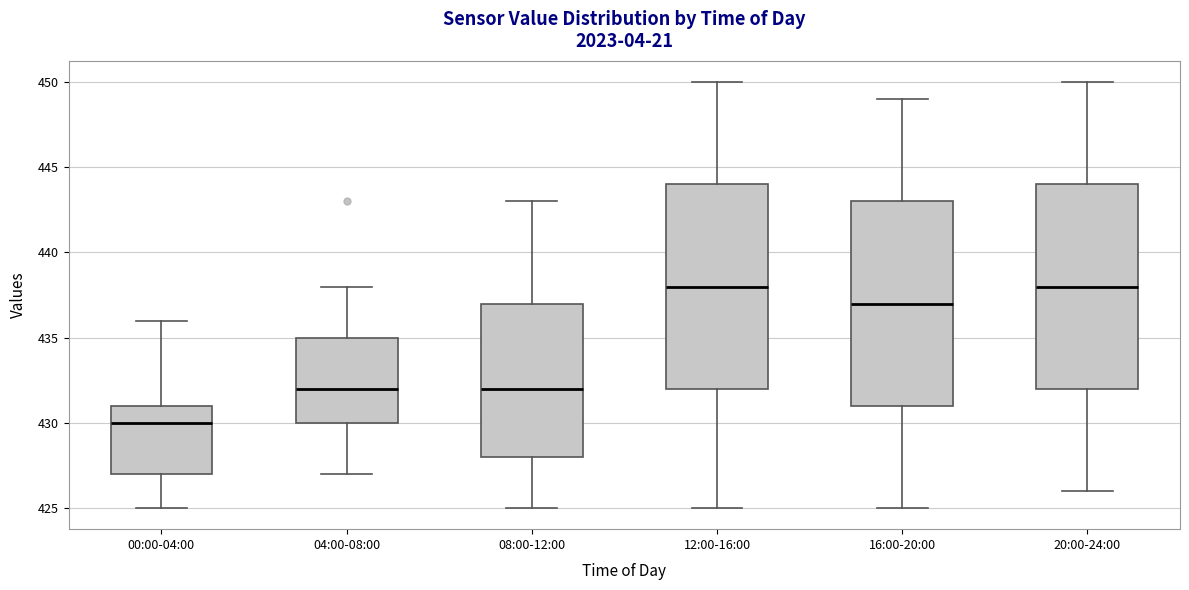

Reading left to right, transcribe this box plot: for each box, give where its median line is, the range the box spans, and where its two whiskers end, as read against the y-axis. The values are not printed on the chart, so give them approximately, as read against the axis.

00:00-04:00: median 430, box 427 to 431, whiskers 425 to 436
04:00-08:00: median 432, box 430 to 435, whiskers 427 to 438
08:00-12:00: median 432, box 428 to 437, whiskers 425 to 443
12:00-16:00: median 438, box 432 to 444, whiskers 425 to 450
16:00-20:00: median 437, box 431 to 443, whiskers 425 to 449
20:00-24:00: median 438, box 432 to 444, whiskers 426 to 450